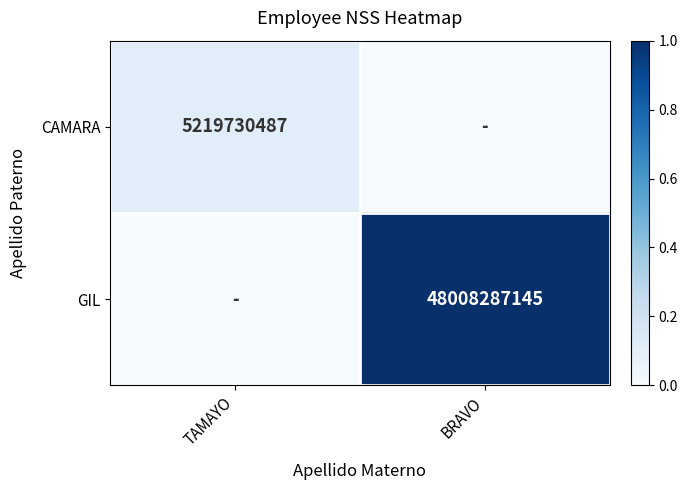

Is it true that CAMARA equals 0.2 at TAMAYO?

False